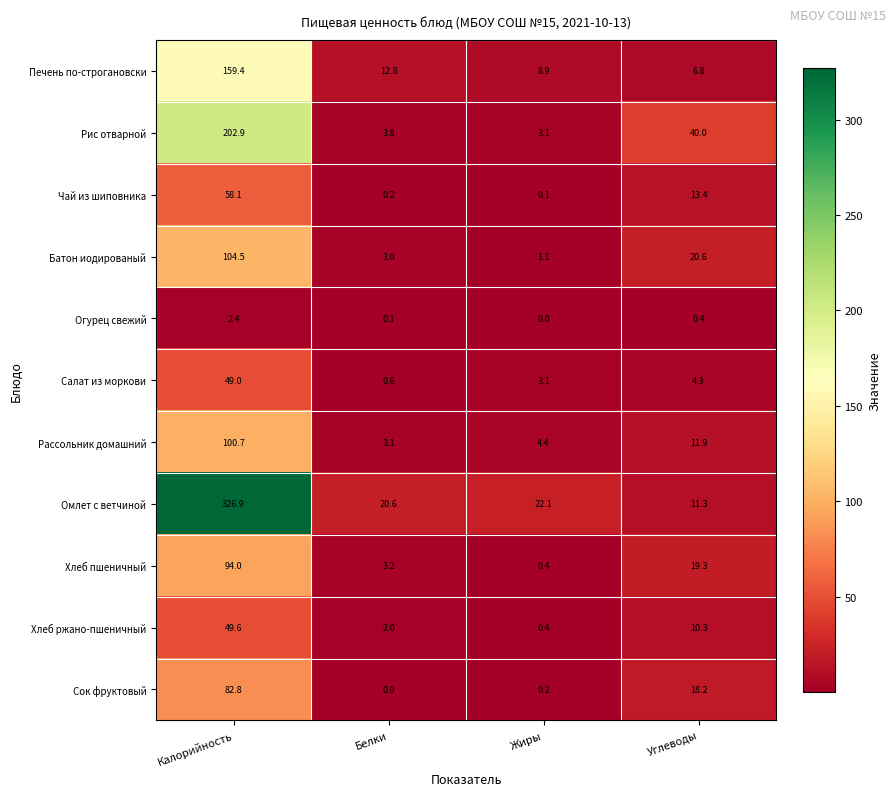

Which series has the largest total across all categories?

Омлет с ветчиной